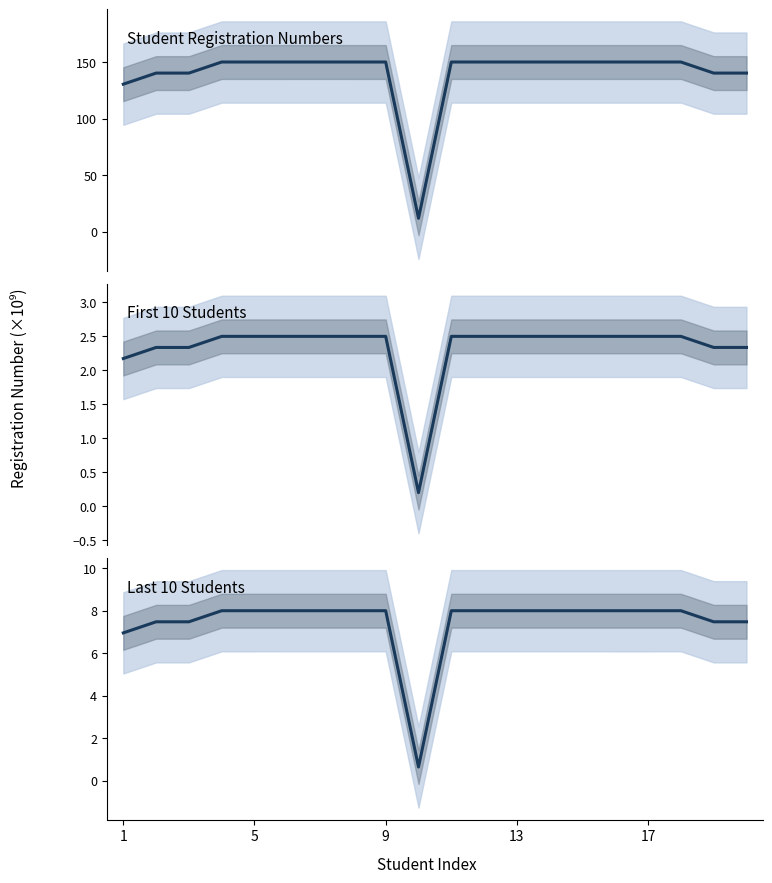

Which series has the widest spread of values?

Student Registration Numbers